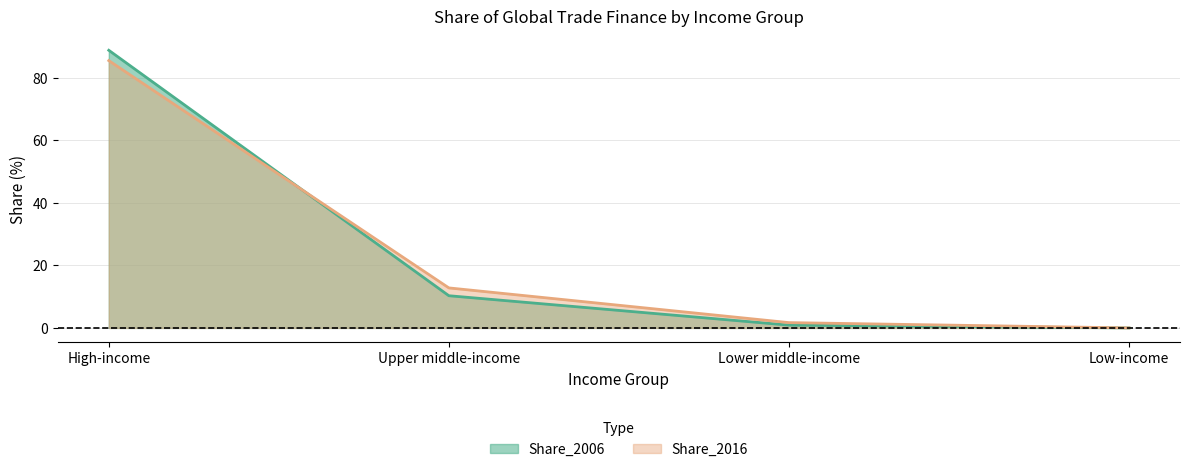

Does the chart have visible grid lines?

Yes